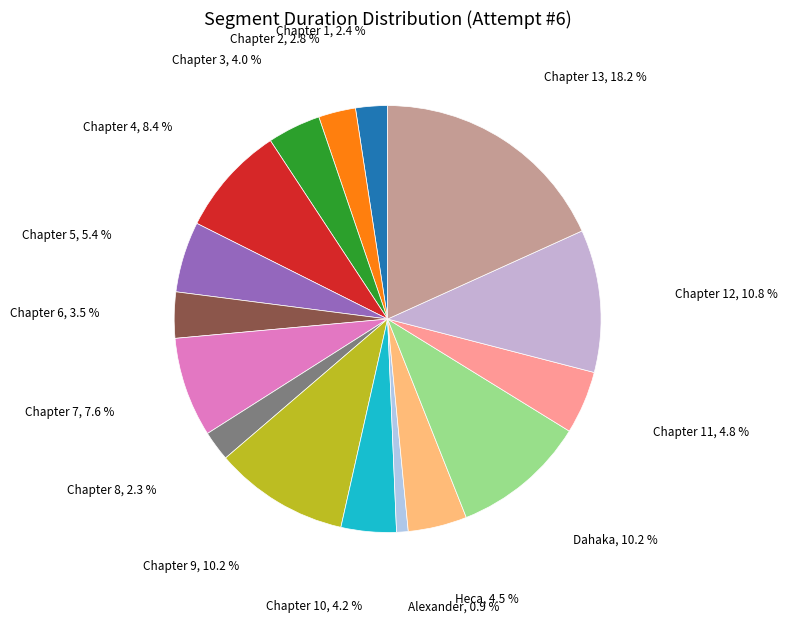

Count the number of slices in the pie.

16